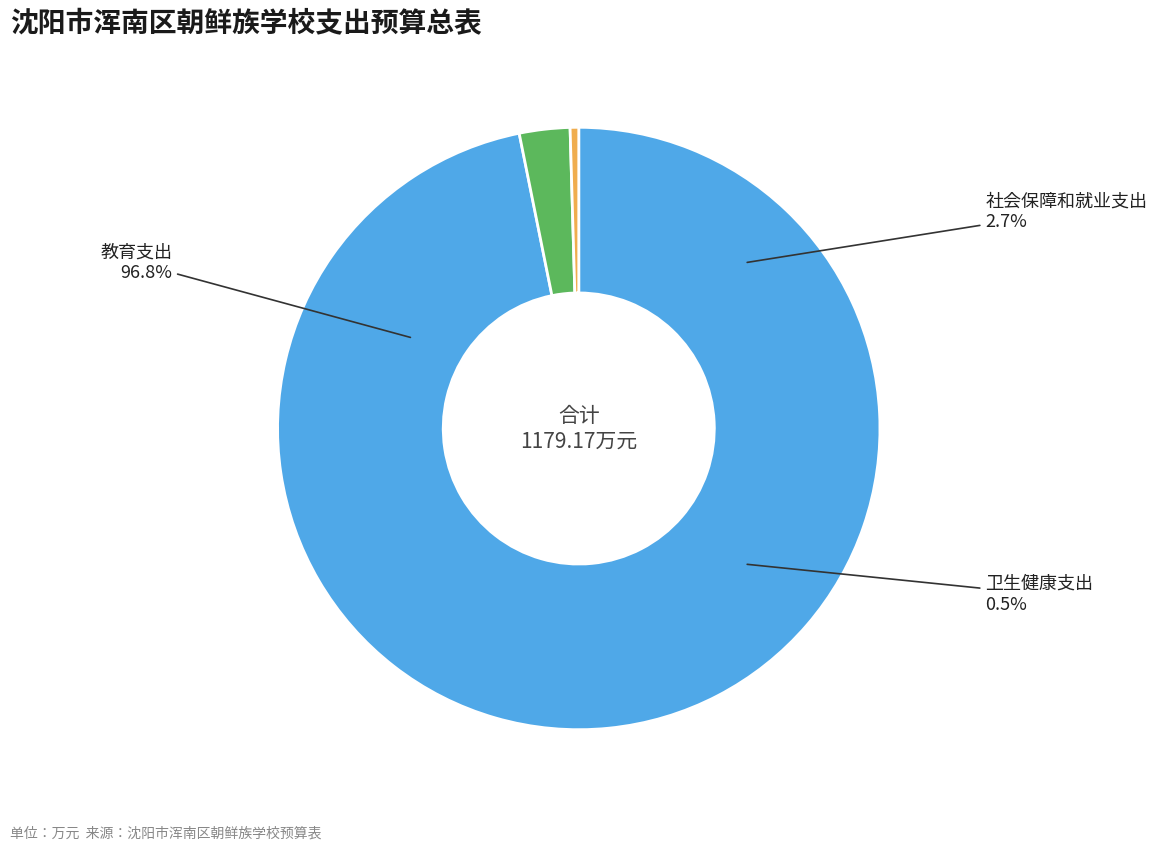

To the nearest percent, what is the average slice percentage?

33%